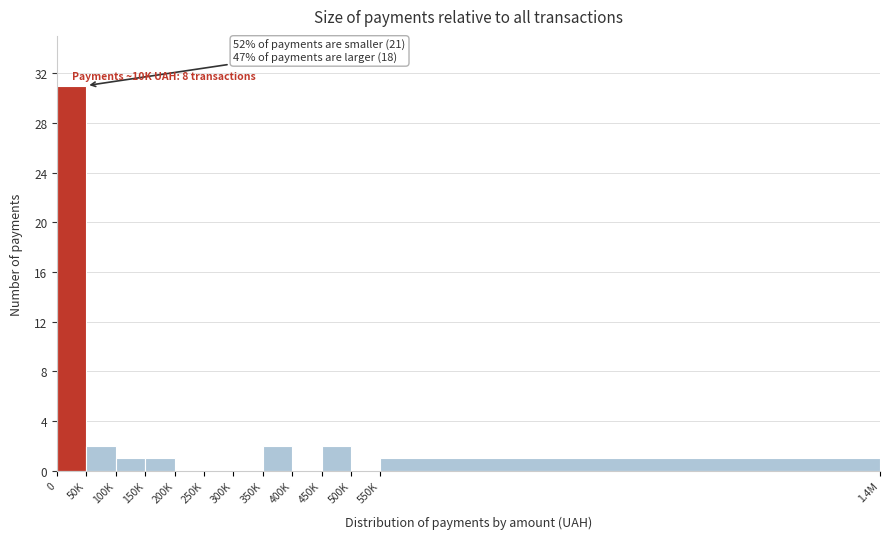

Reading left to right, list all the values displayed in this chart.

0=31	50K=2	100K=1	150K=1	200K=0	250K=0	300K=0	350K=2	400K=0	450K=2	500K=0	550K=1